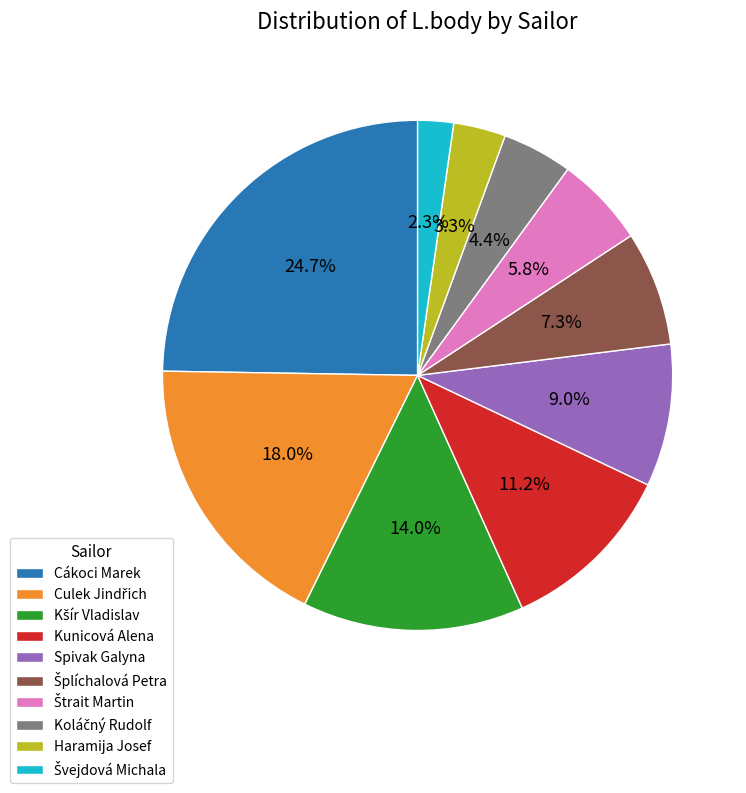

Is there a majority slice in this chart?

No